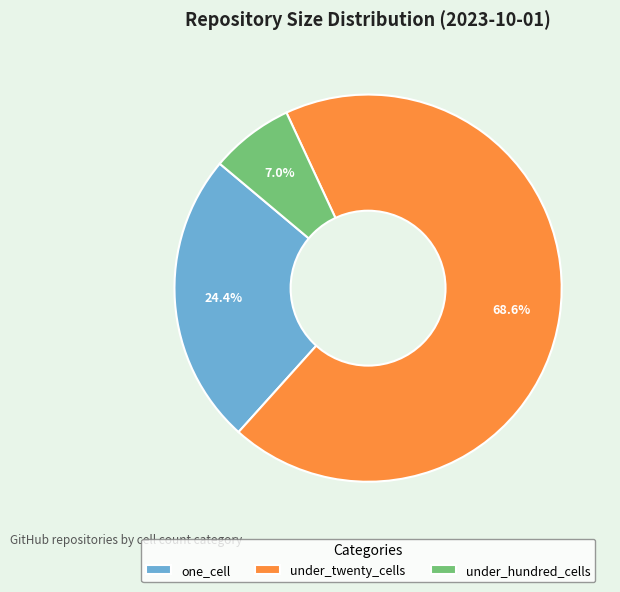

The one_cell slice represents 39% of the pie. True or false?

False